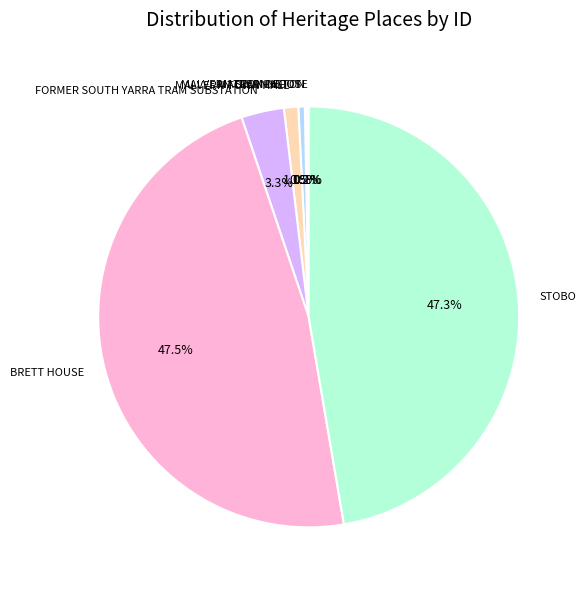

Approximately how many times larger is the value at BRETT HOUSE compared to MALVERN TRAM DEPOT?

94.7